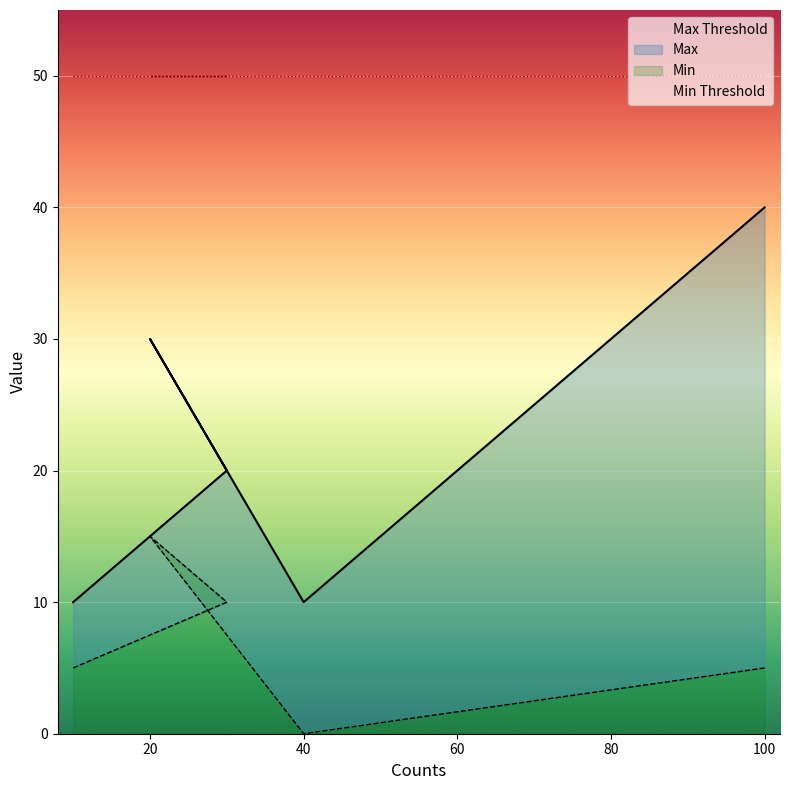

List the labels in order of Max value, largest first.

100, 20, 30, 10, 40